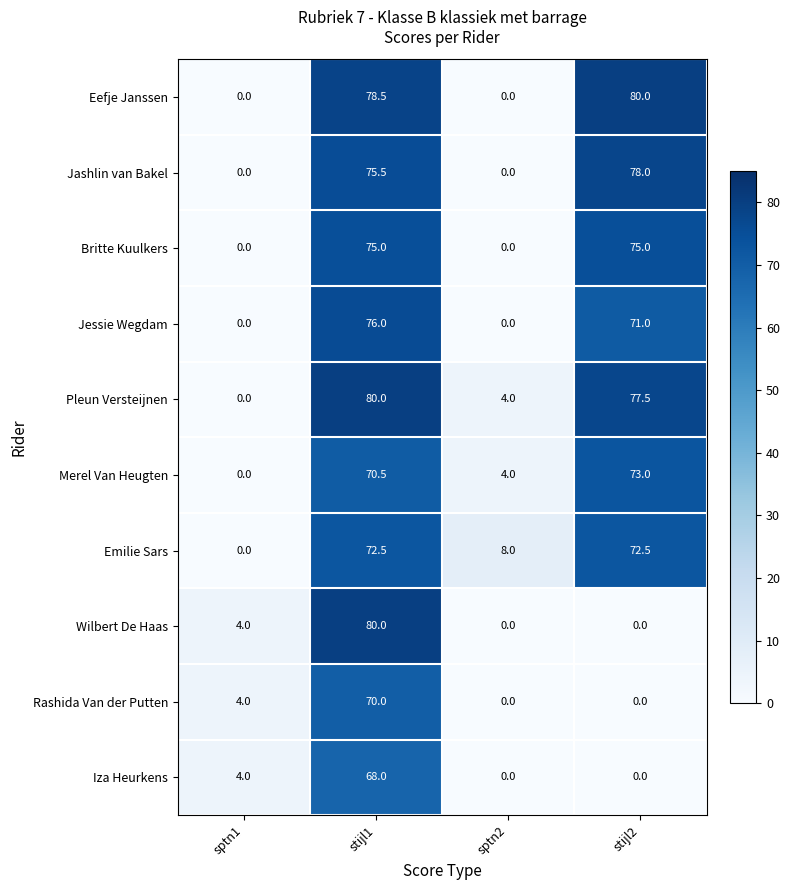

List the labels in order of Pleun Versteijnen value, largest first.

stijl1, stijl2, sptn2, sptn1